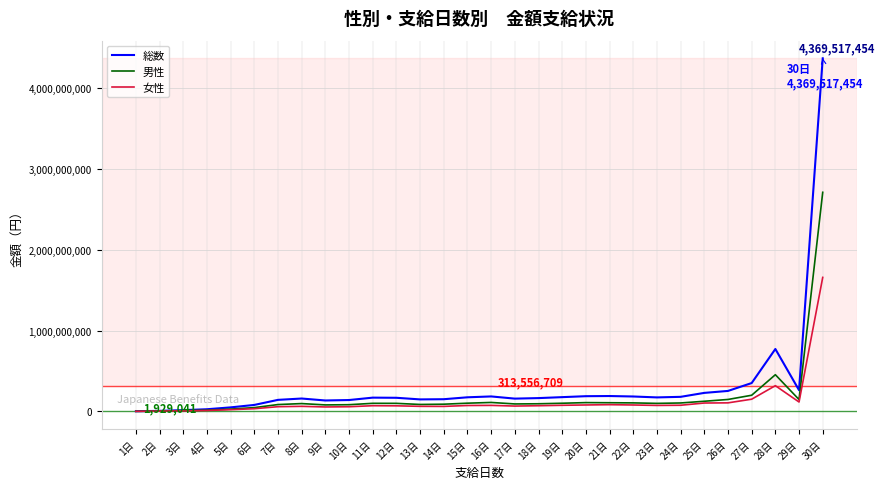

Which series has the widest spread of values?

総数